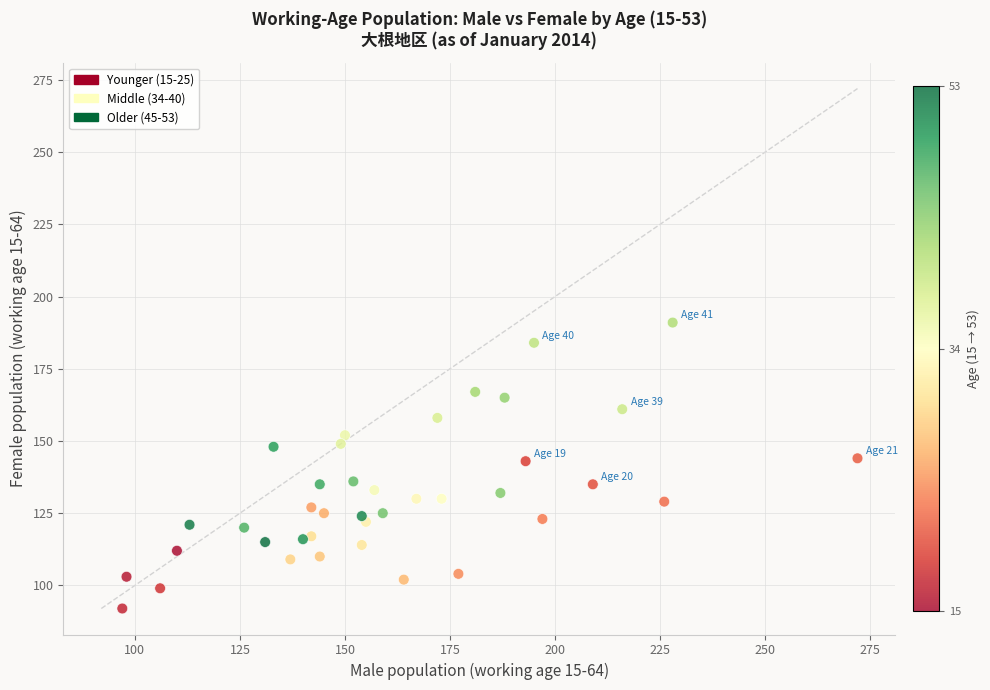

What is the range of X values (max minus min)?

175